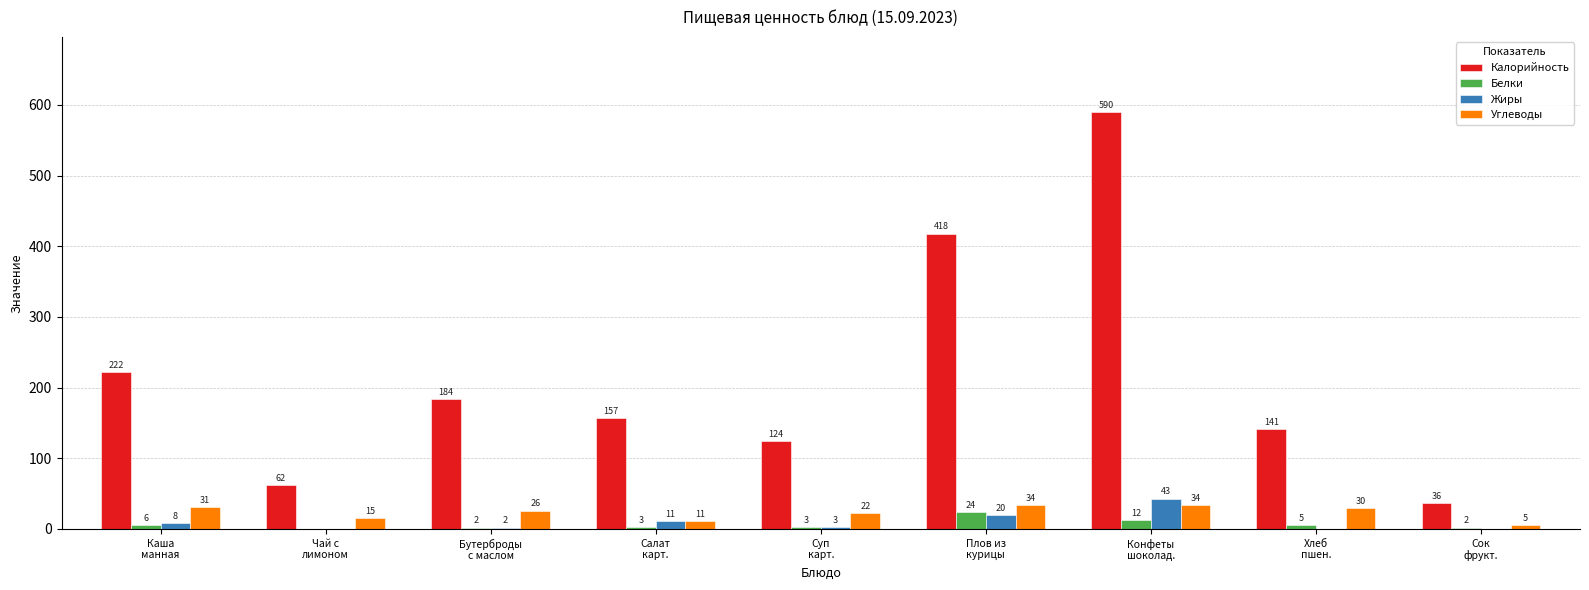

What is the greatest value displayed?

590